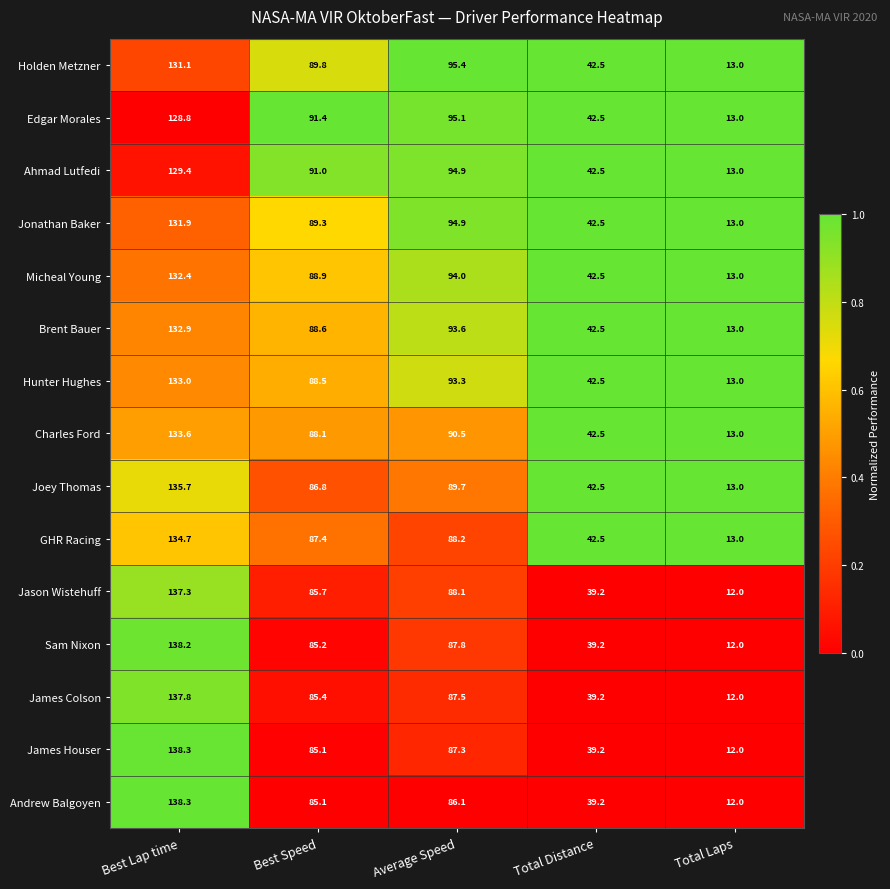

At which category is the sum across all series the highest?

Best Lap time